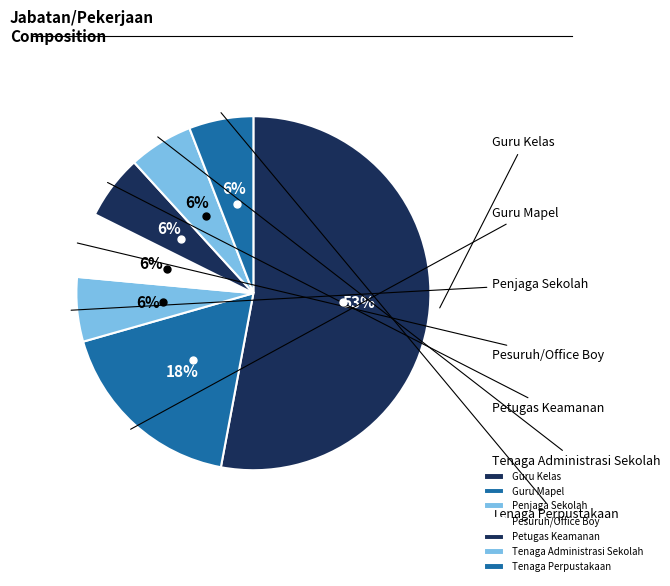

Rank the categories by value from lowest to highest.

Penjaga Sekolah, Pesuruh/Office Boy, Petugas Keamanan, Tenaga Administrasi Sekolah, Tenaga Perpustakaan, Guru Mapel, Guru Kelas